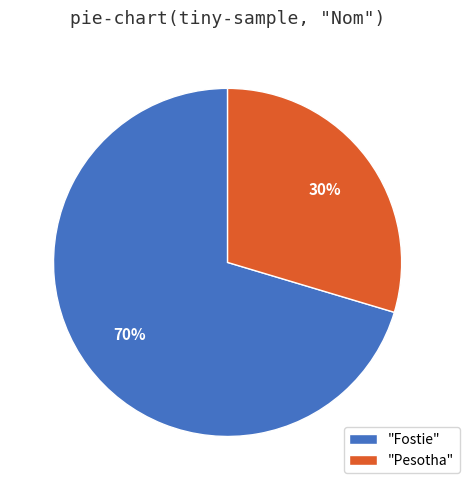

To the nearest percent, what is the average slice percentage?

50%